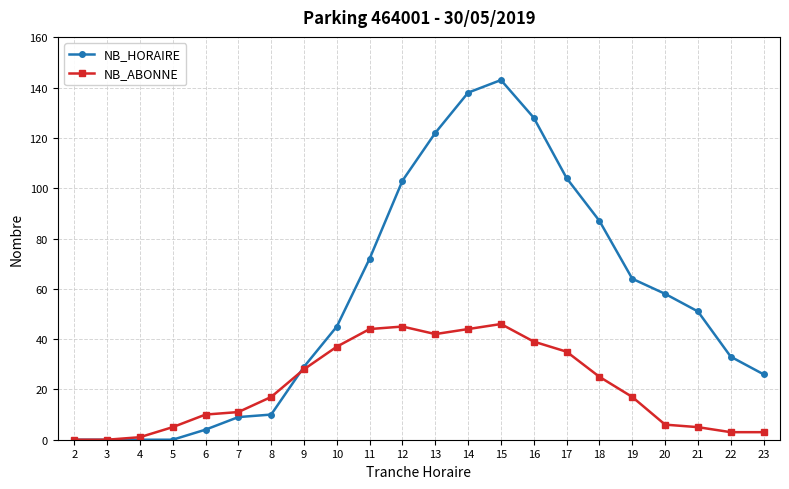

Which category has the highest value in the NB_HORAIRE series?

15